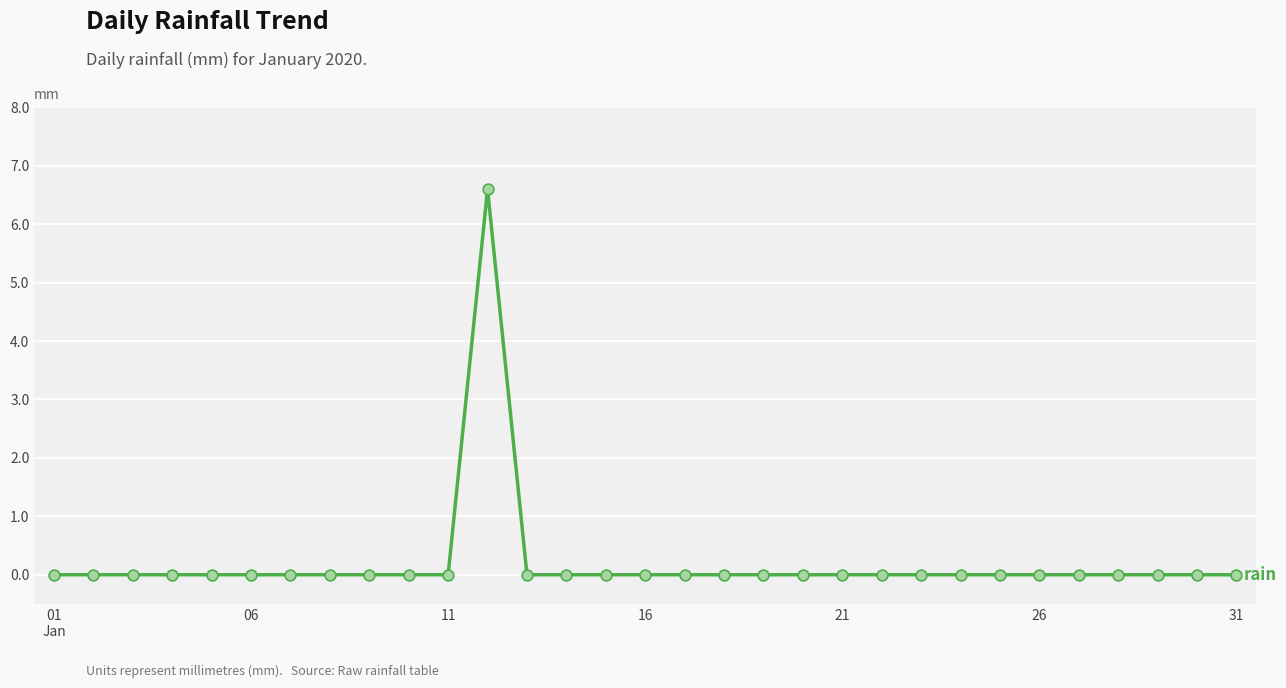

What is the maximum value shown in the chart?

6.6